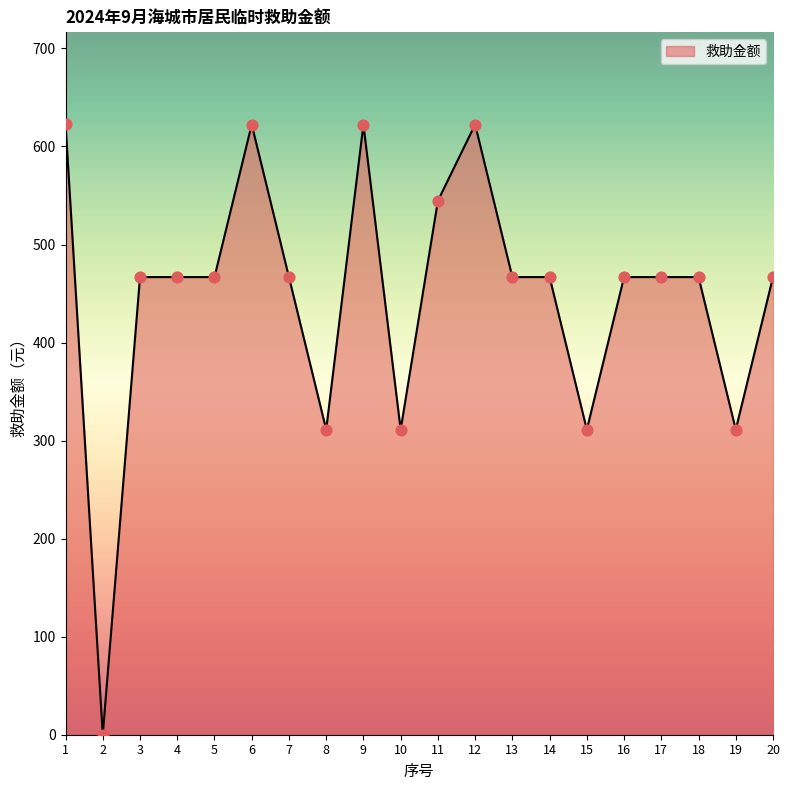

What is the change in value from 2 to 6?

+622.4